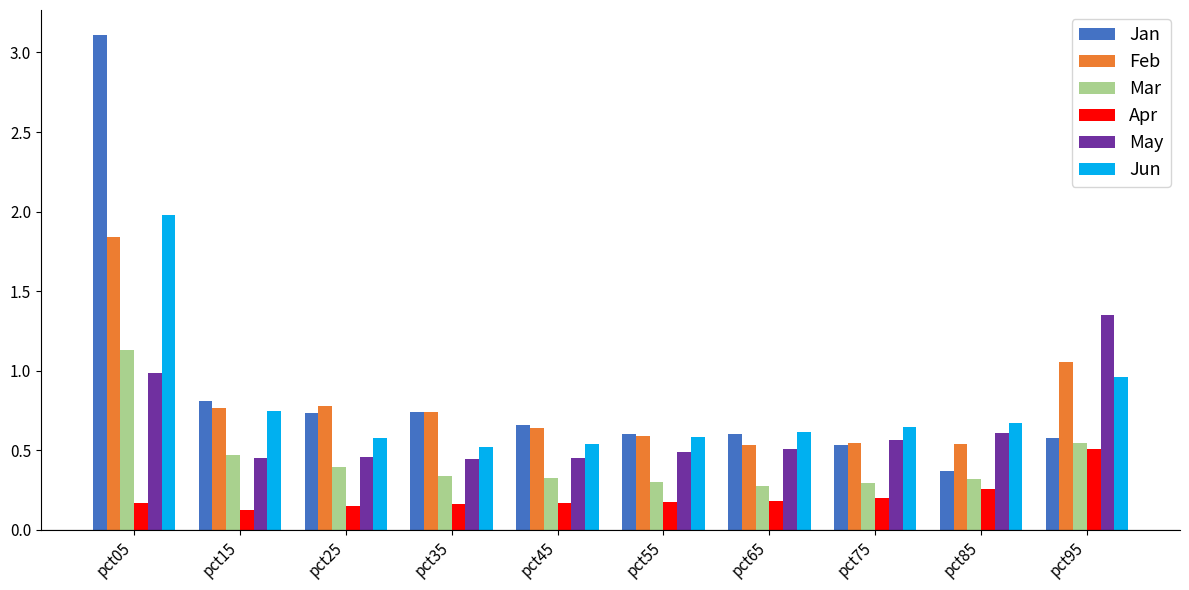

At which label does Jan reach its peak?

pct05